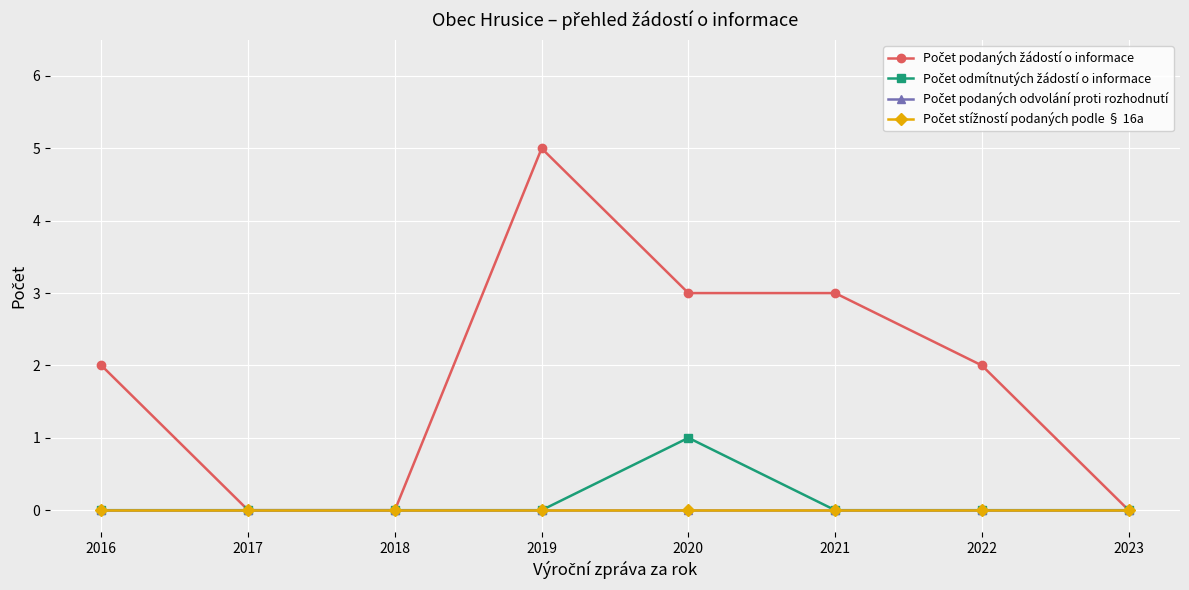

List the labels in order of Počet odmítnutých žádostí o informace value, largest first.

2020, 2016, 2017, 2018, 2019, 2021, 2022, 2023